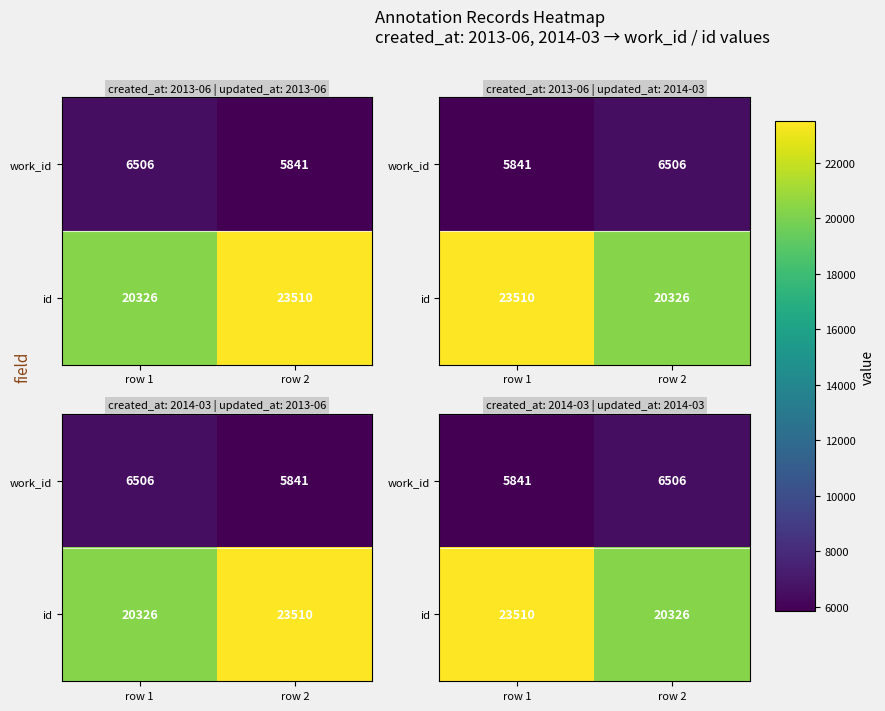

What is the total value across all series at row 2?

26832